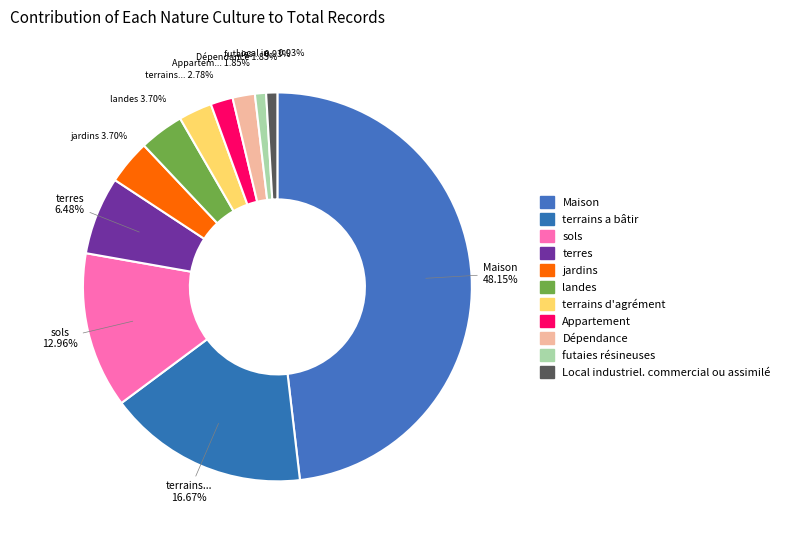

Does terrains a bâtir represent more than half of the total?

No